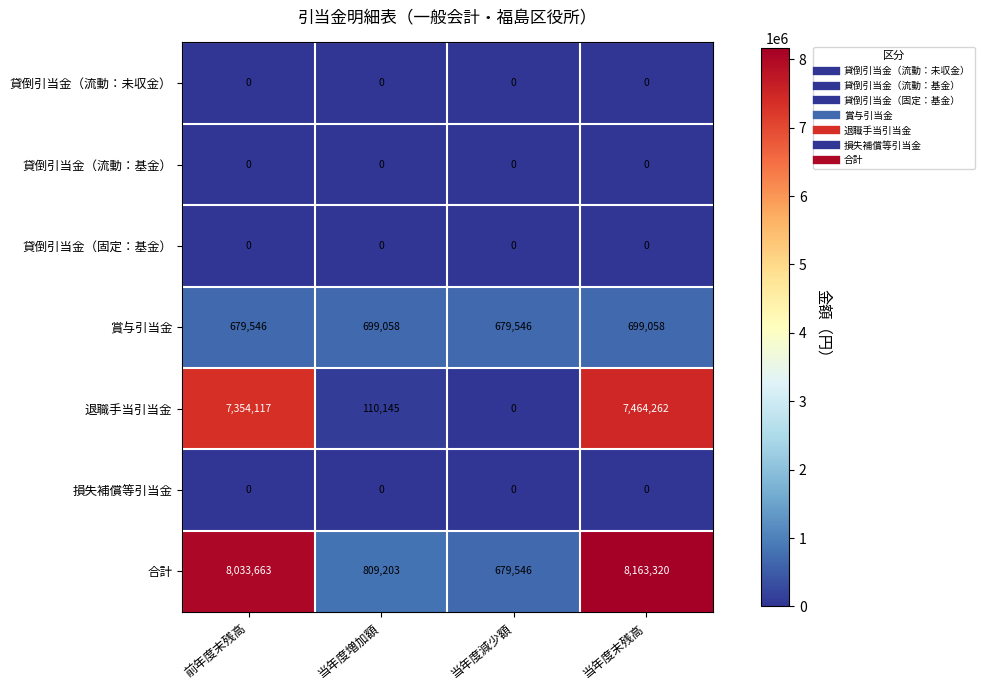

How many distinct data groups are displayed?

7